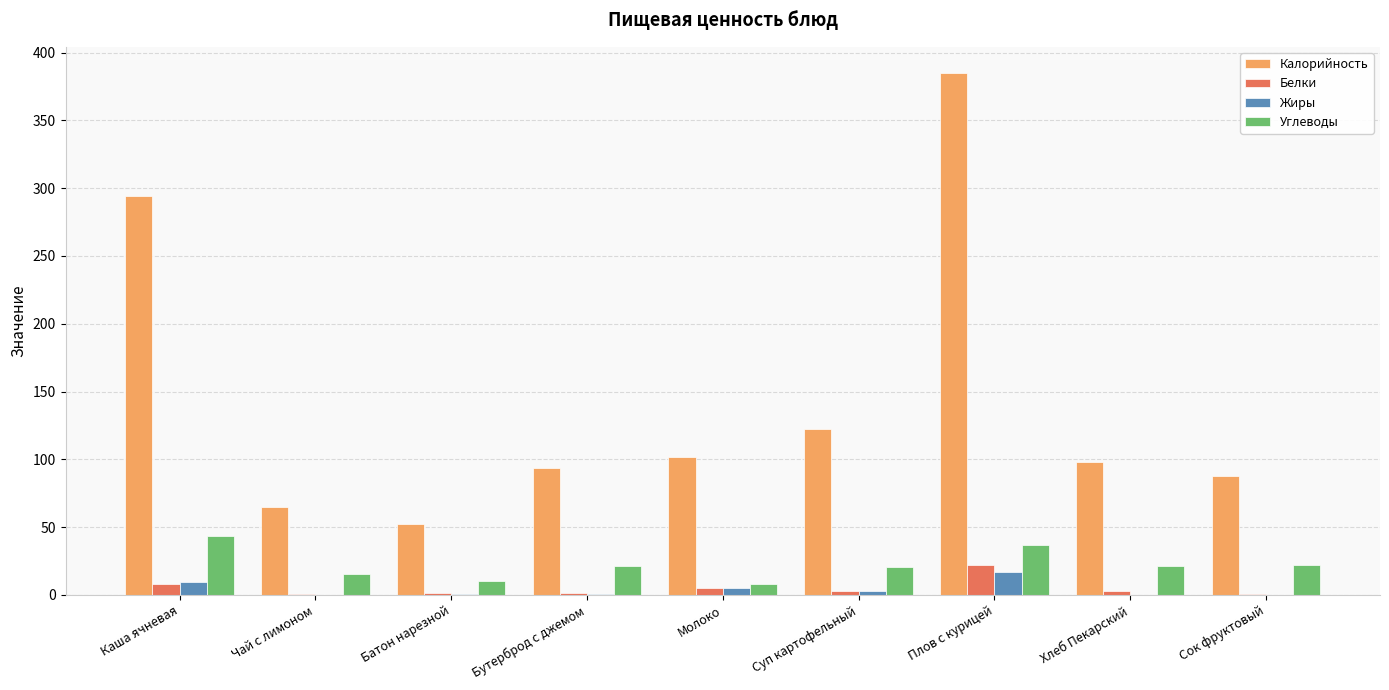

Which series changed the most between Плов с курицей and Сок фруктовый?

Калорийность